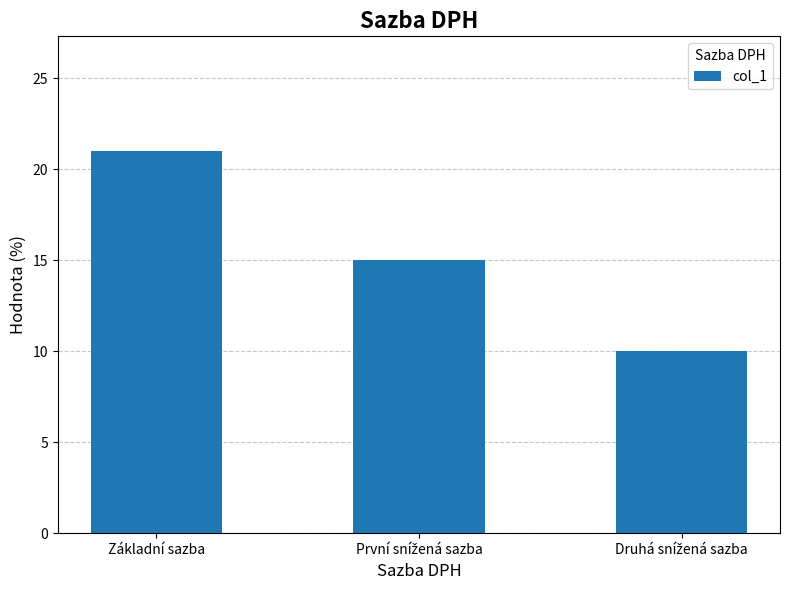

What position from the right is Základní sazba?

3